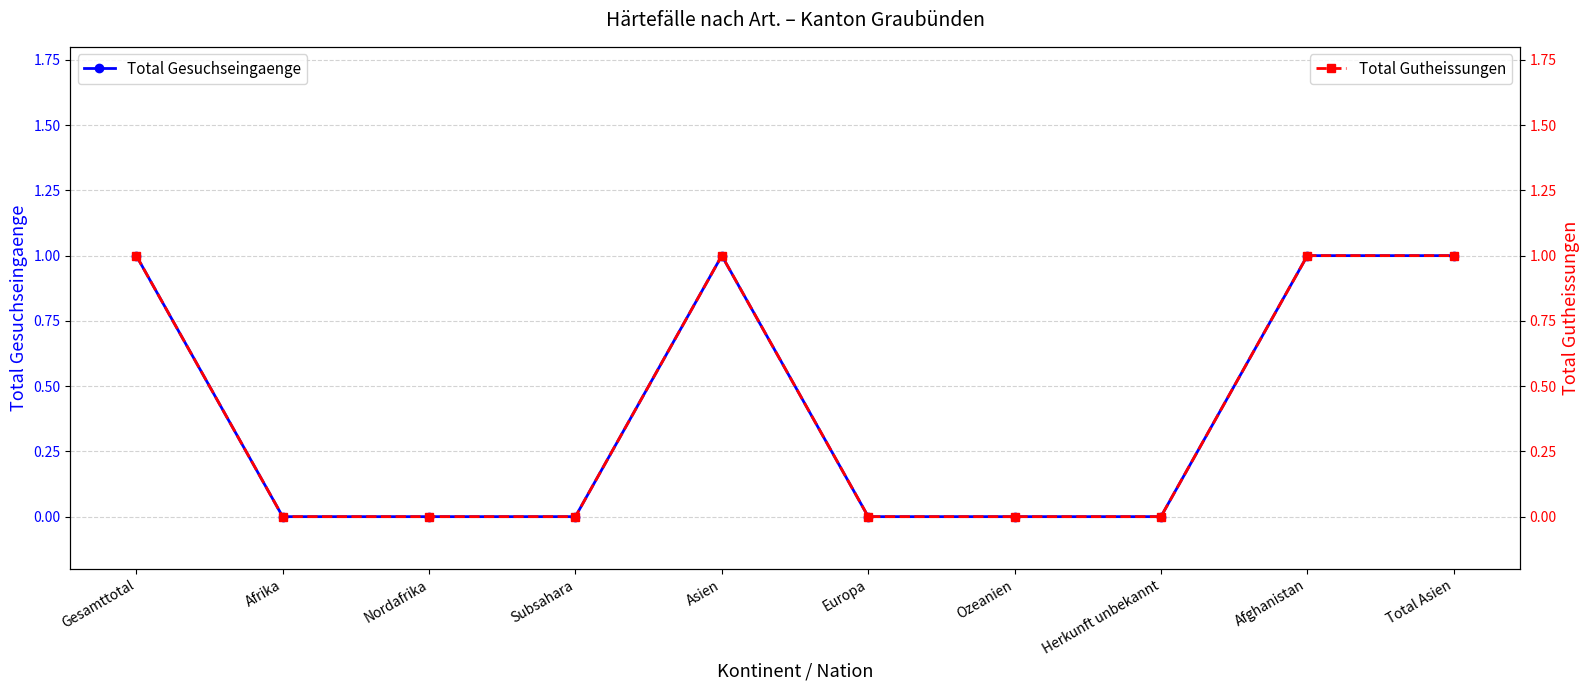

List the labels in order of Total Gesuchseingaenge value, largest first.

Gesamttotal, Asien, Afghanistan, Total Asien, Afrika, Nordafrika, Subsahara, Europa, Ozeanien, Herkunft unbekannt